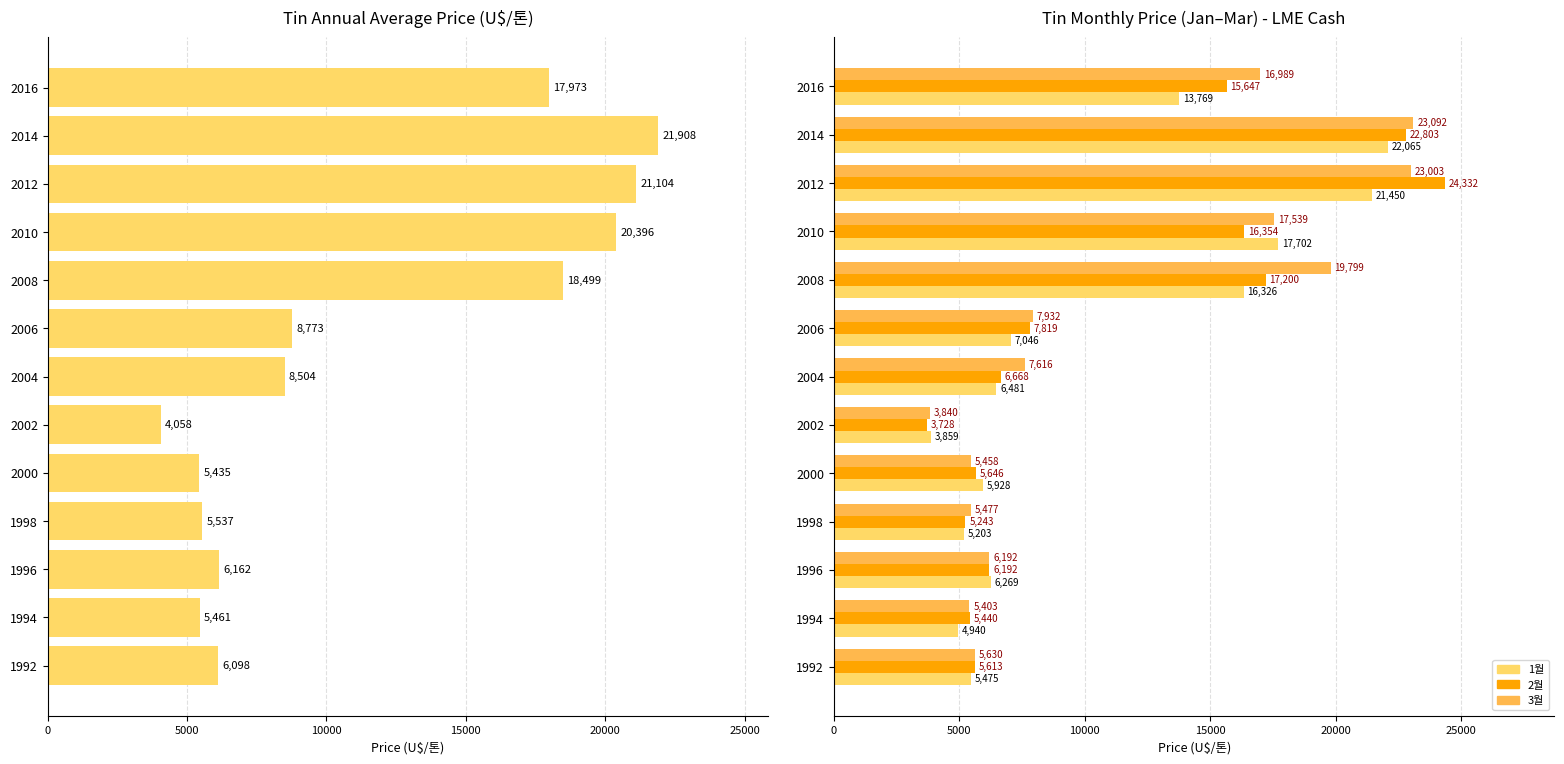

Does the chart contain stacked bars?

No